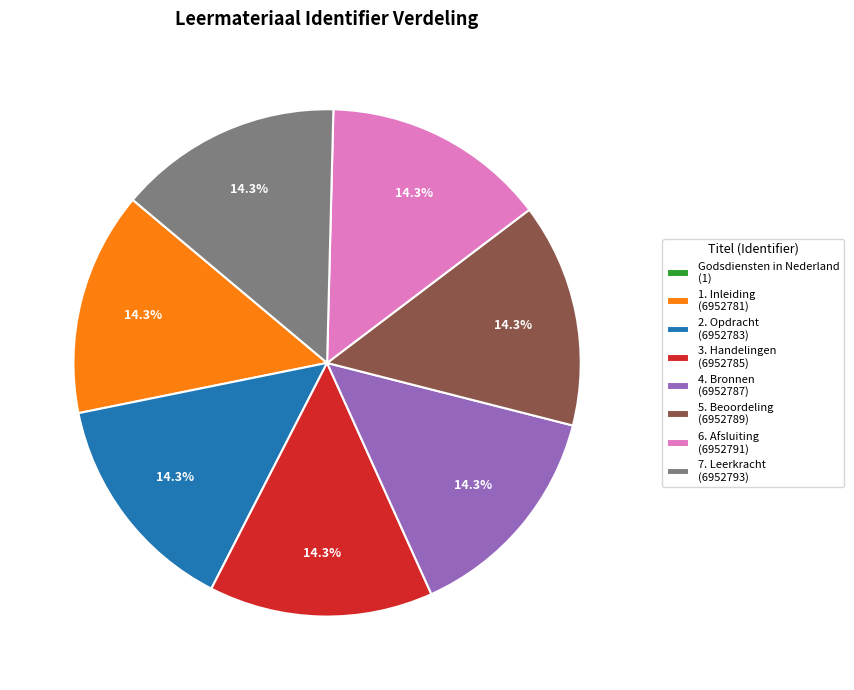

To the nearest percent, what is the average slice percentage?

12%